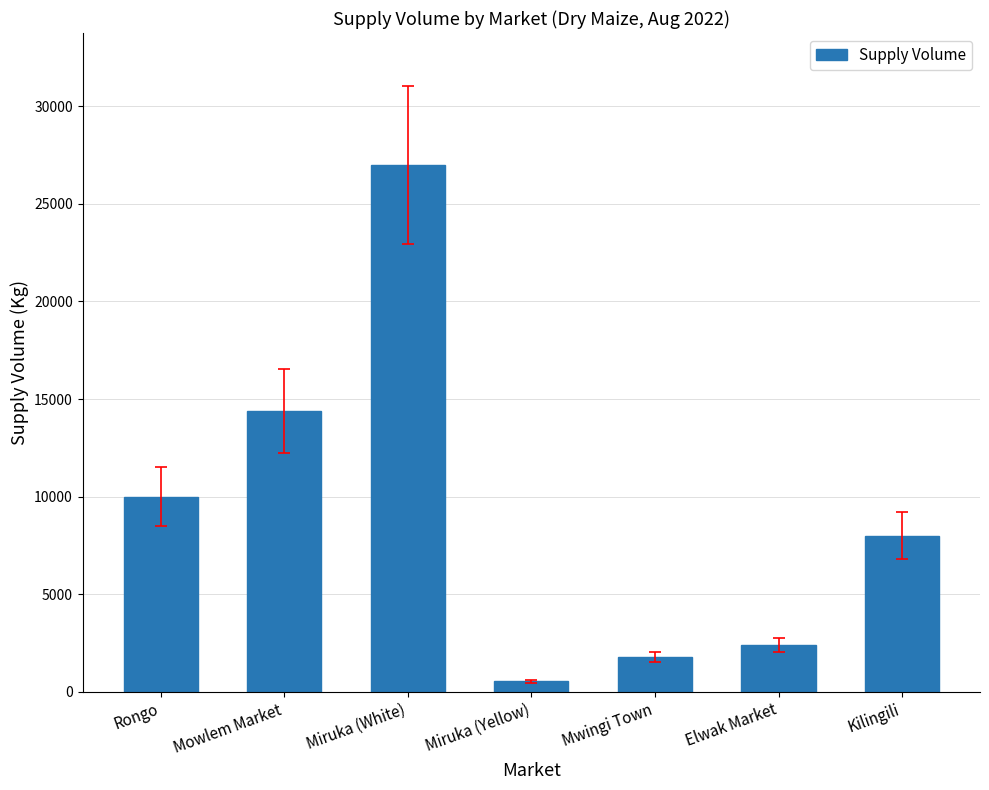

What is the label of the 4th bar from the left?

Miruka (Yellow)